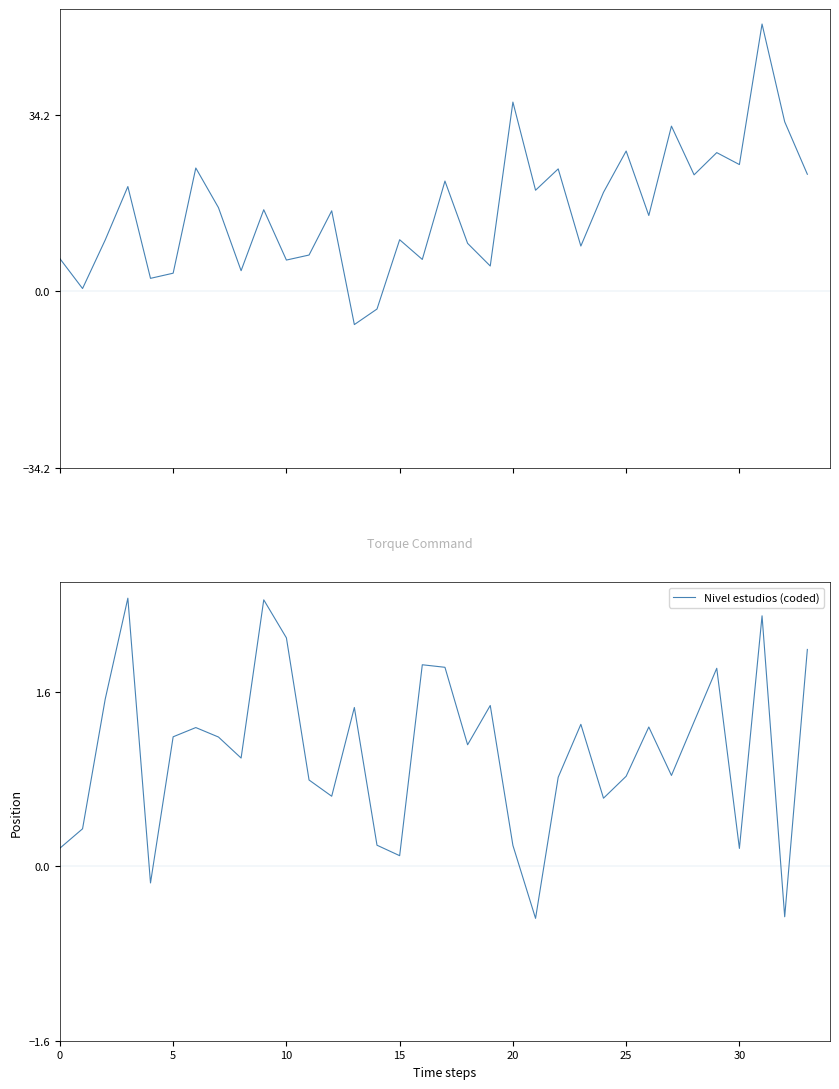

What is the sum of the Nivel estudios (coded) values at 16 and 30?

2.0